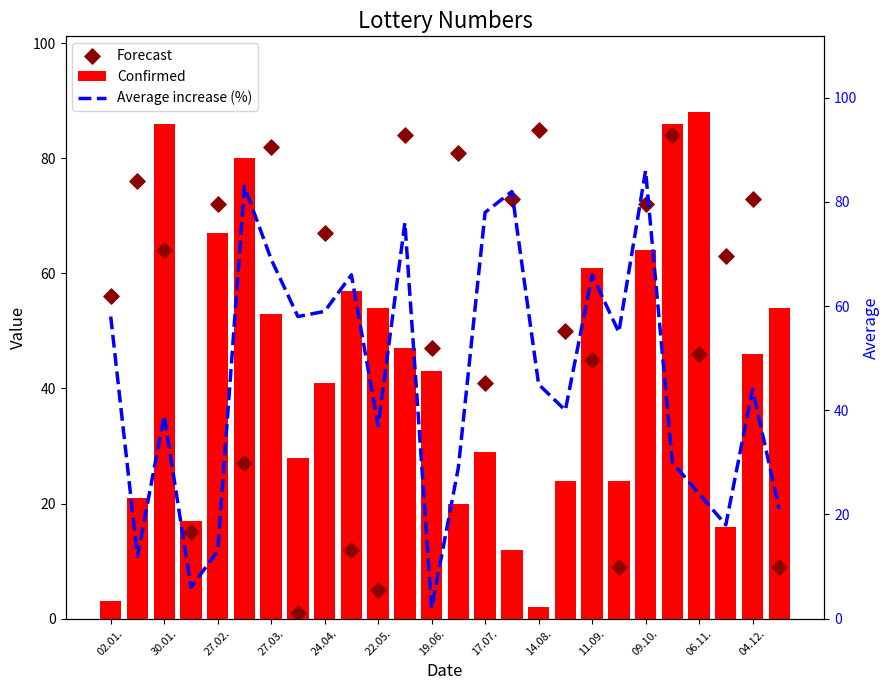

At how many categories does at least one series exceed 13?

26